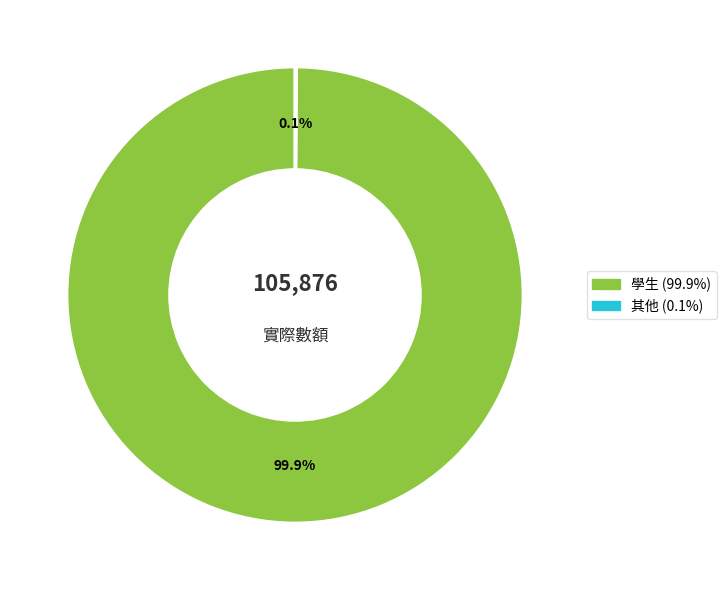

To the nearest percent, what portion does 學生 represent?

100%